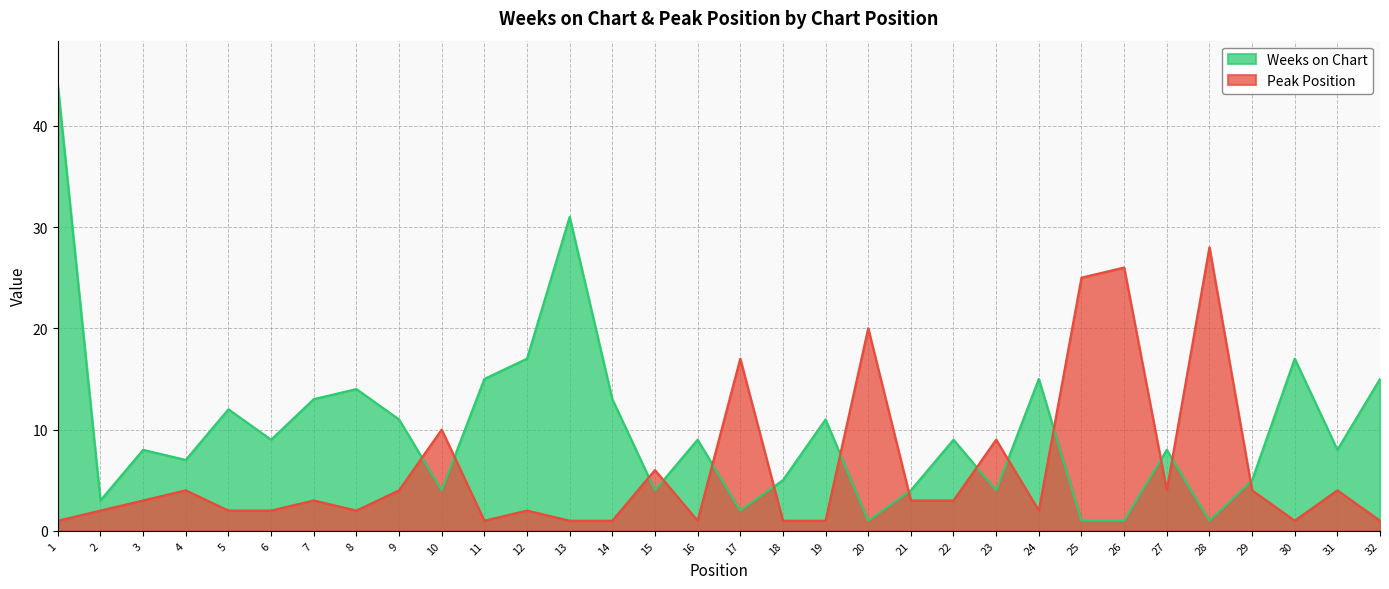

Which series has the widest spread of values?

Weeks on Chart